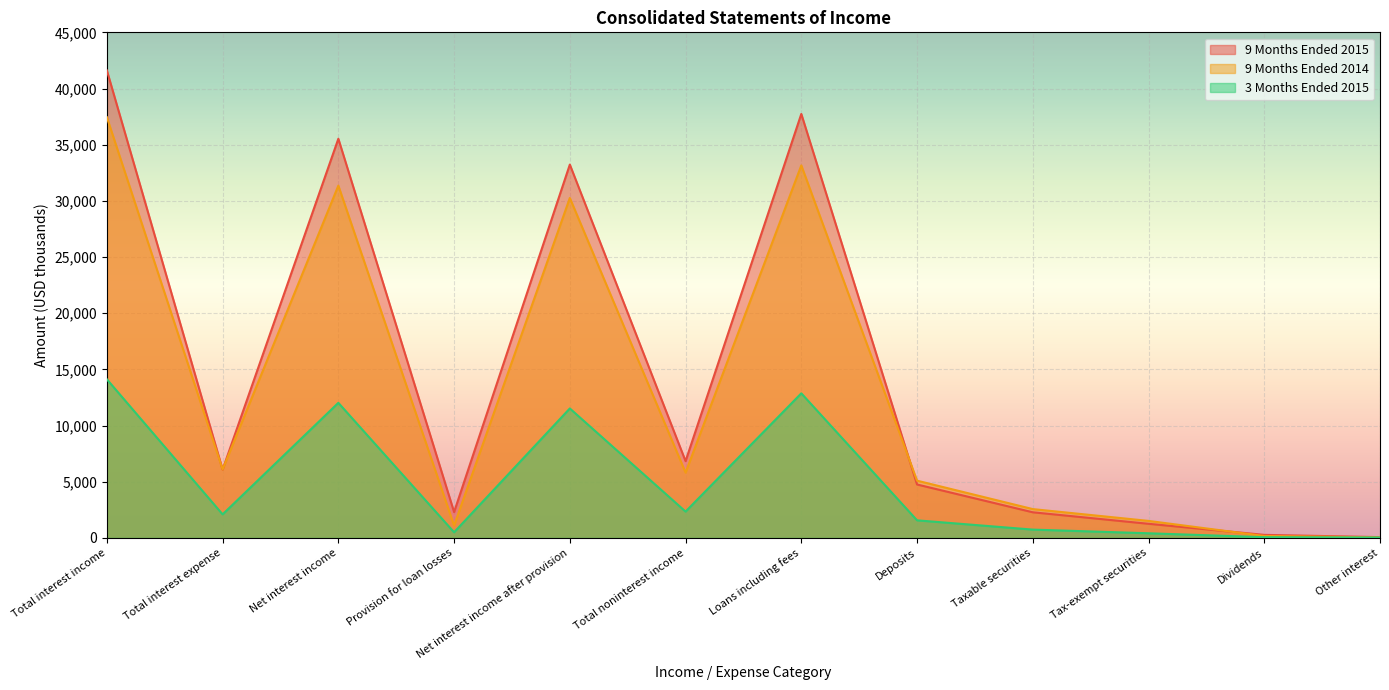

At how many categories does at least one series exceed 26332?

4